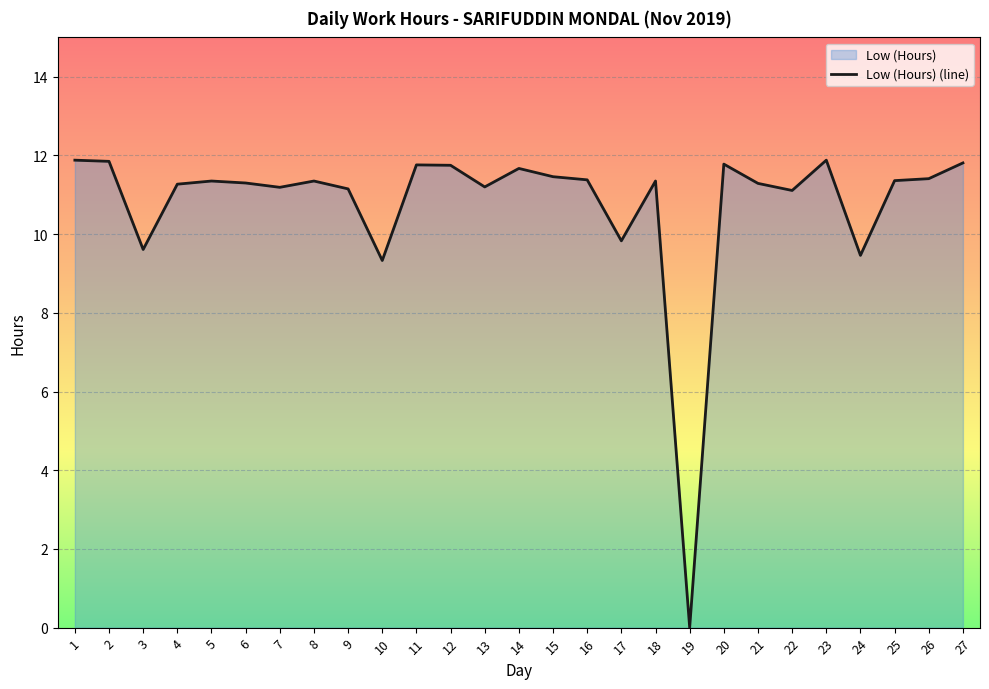

Which has a higher value, 20 or 3?

20